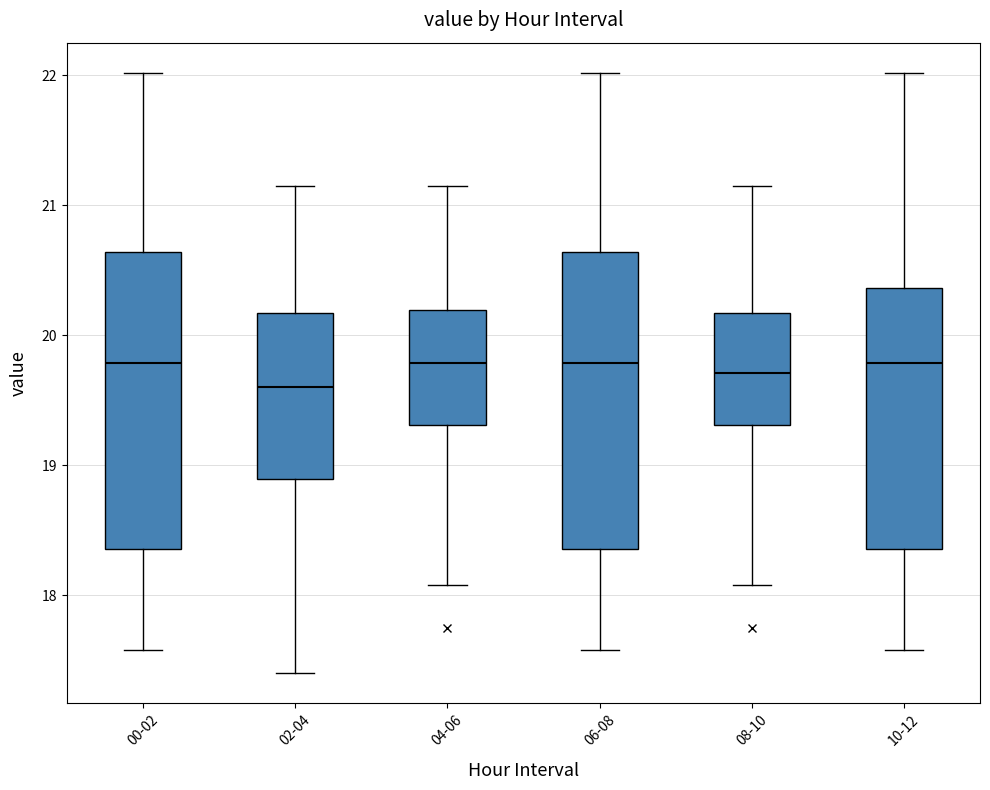

Reading left to right, transcribe this box plot: for each box, give where its median line is, the range the box spans, and where its two whiskers end, as read against the y-axis. The values are not printed on the chart, so give them approximately, as read against the axis.

00-02: median 19.8, box 18.4 to 20.6, whiskers 17.6 to 22.0
02-04: median 19.6, box 18.9 to 20.2, whiskers 17.4 to 21.2
04-06: median 19.8, box 19.3 to 20.2, whiskers 18.1 to 21.2
06-08: median 19.8, box 18.4 to 20.6, whiskers 17.6 to 22.0
08-10: median 19.7, box 19.3 to 20.2, whiskers 18.1 to 21.2
10-12: median 19.8, box 18.4 to 20.4, whiskers 17.6 to 22.0